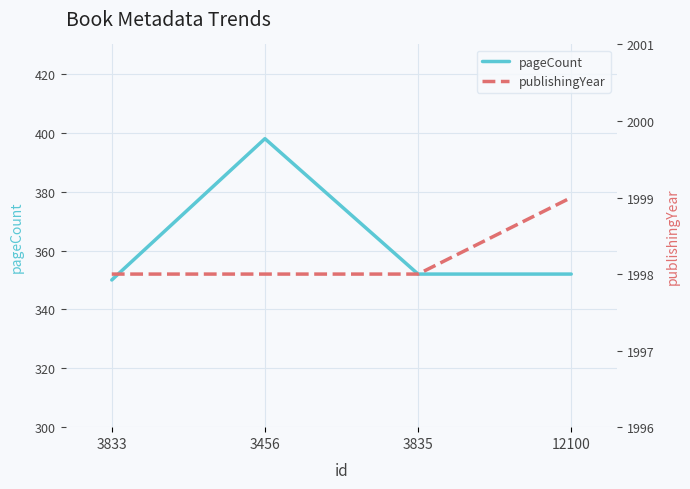

What is the difference between the maximum and minimum values in the pageCount series?

48